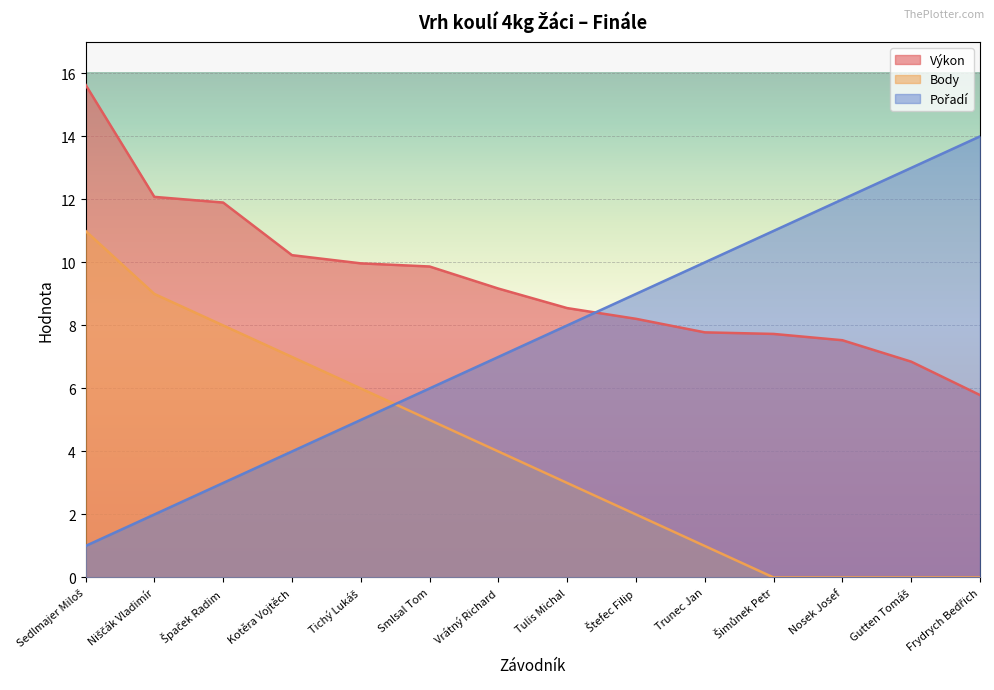

At which label does Výkon first exceed 9?

Sedlmajer Miloš